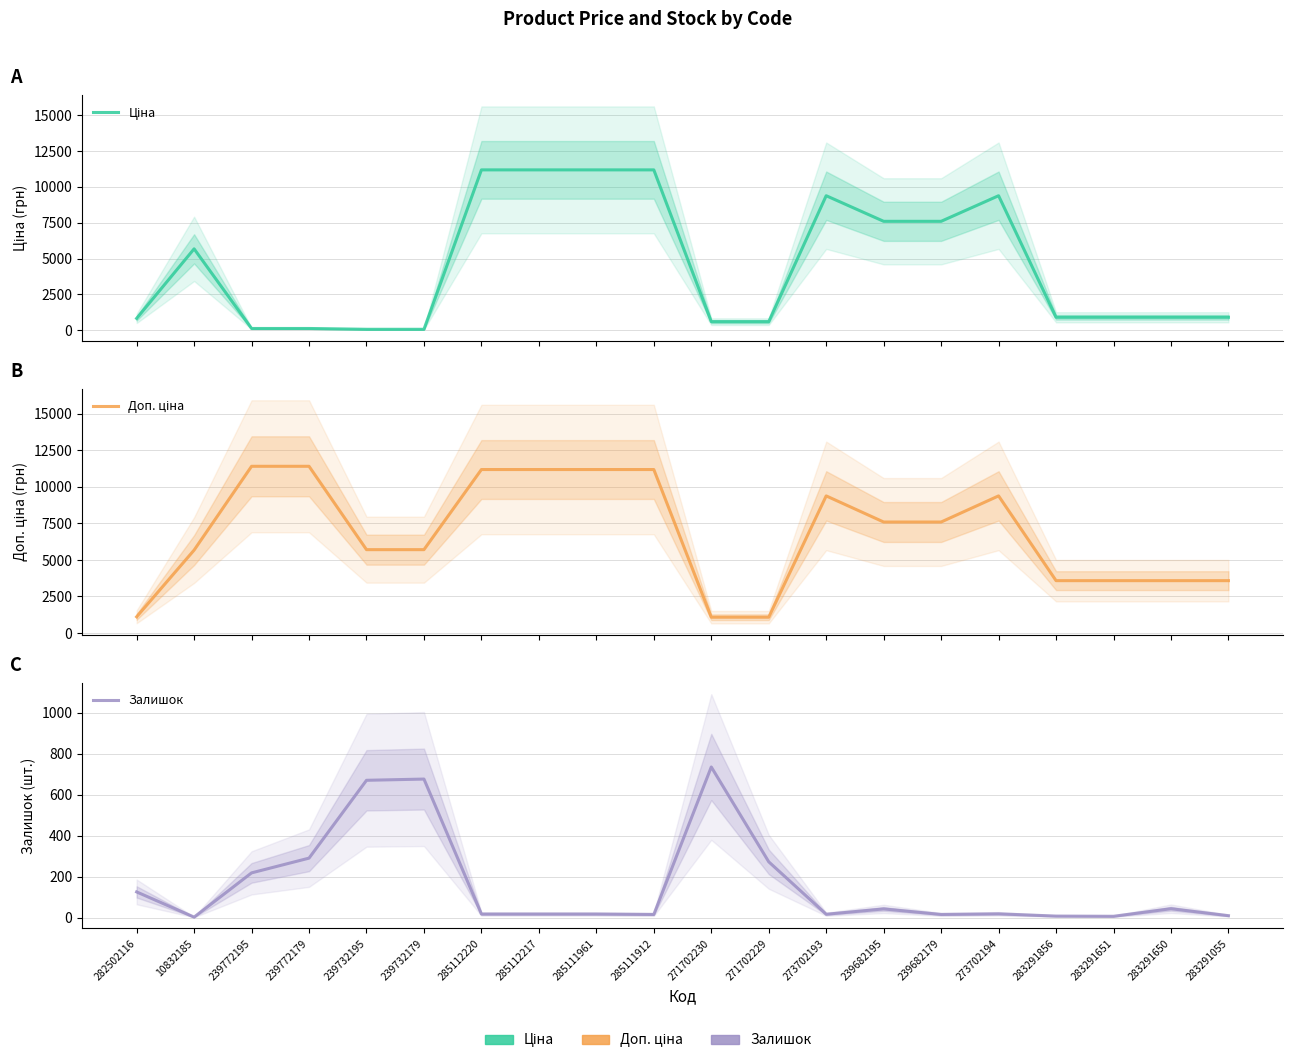

Is it true that Залишок equals 251.9 at 271702230?

False